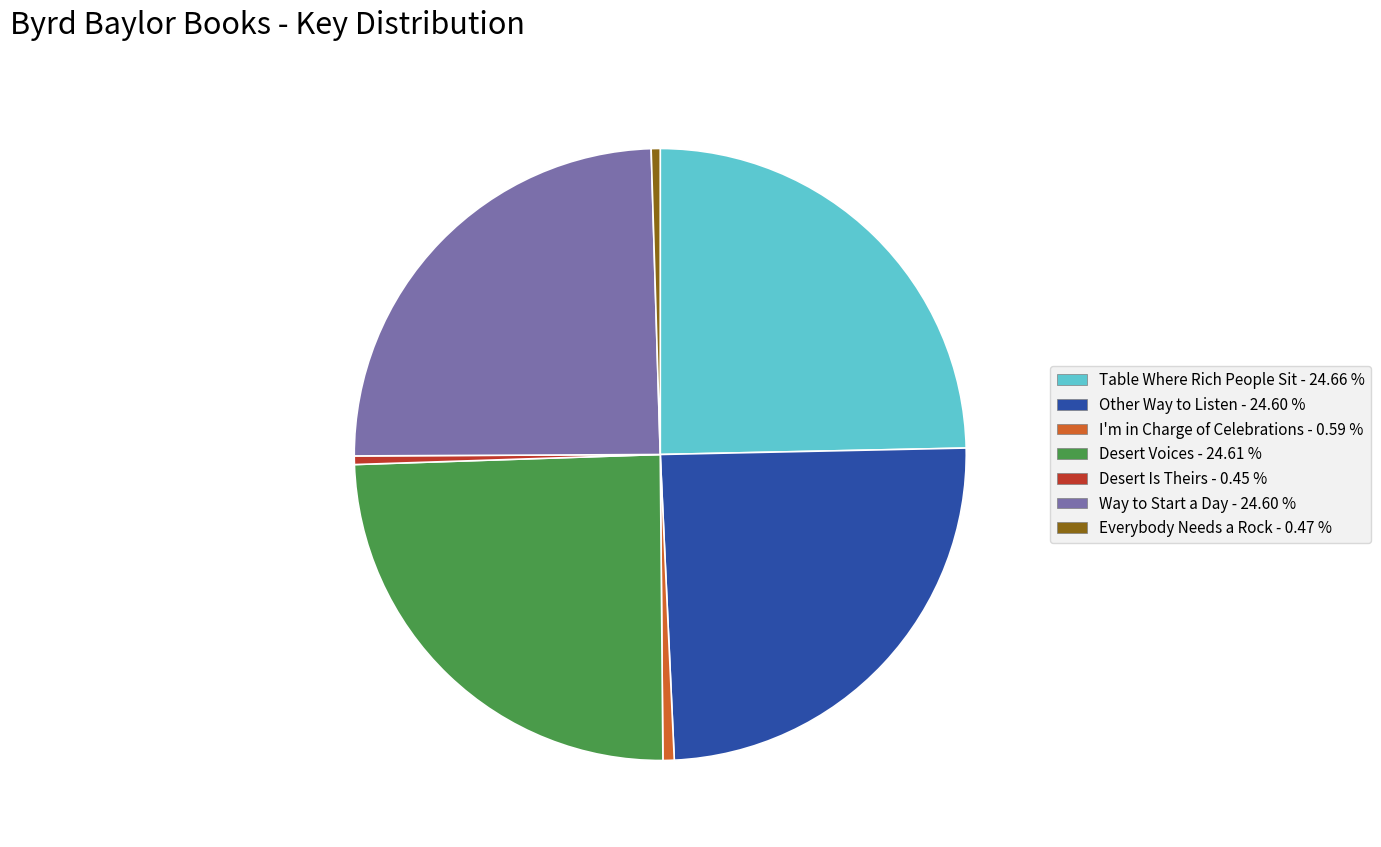

What is the ratio of the value at Way to Start a Day - 24.60 % to the value at Desert Voices - 24.61 %?

1.0